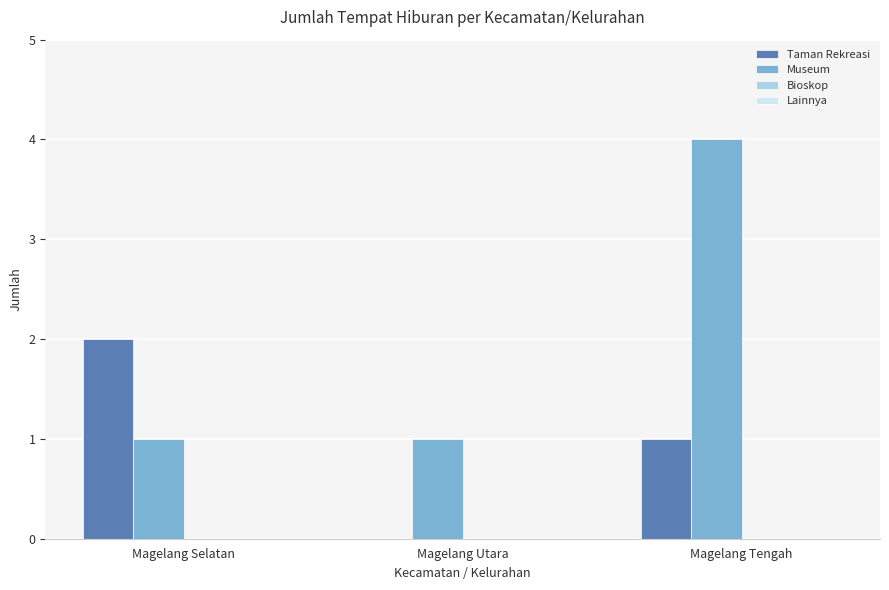

Are the bars horizontal?

No